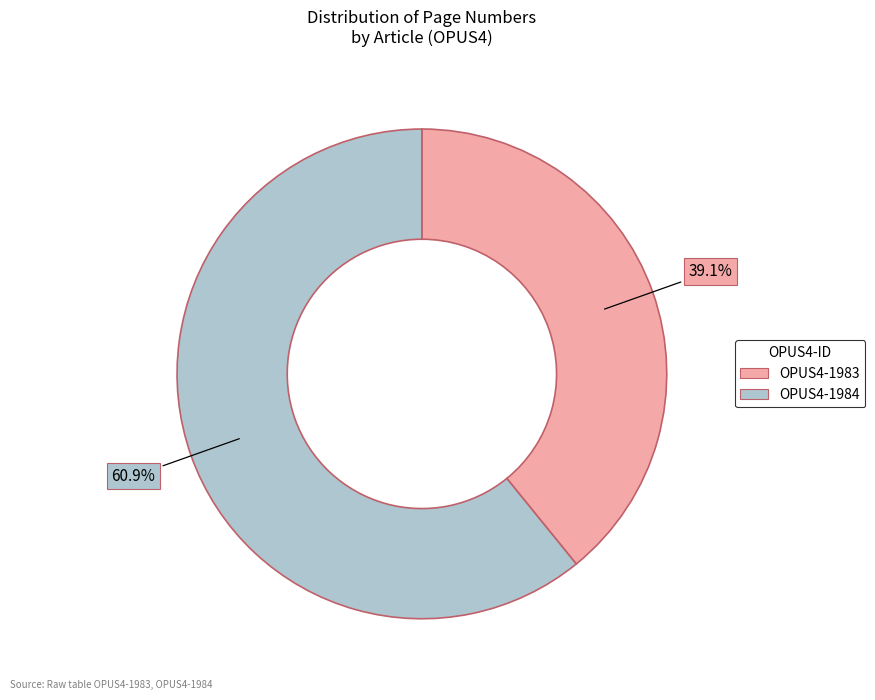

What is the total percentage of OPUS4-1983 and OPUS4-1984?

100.0%